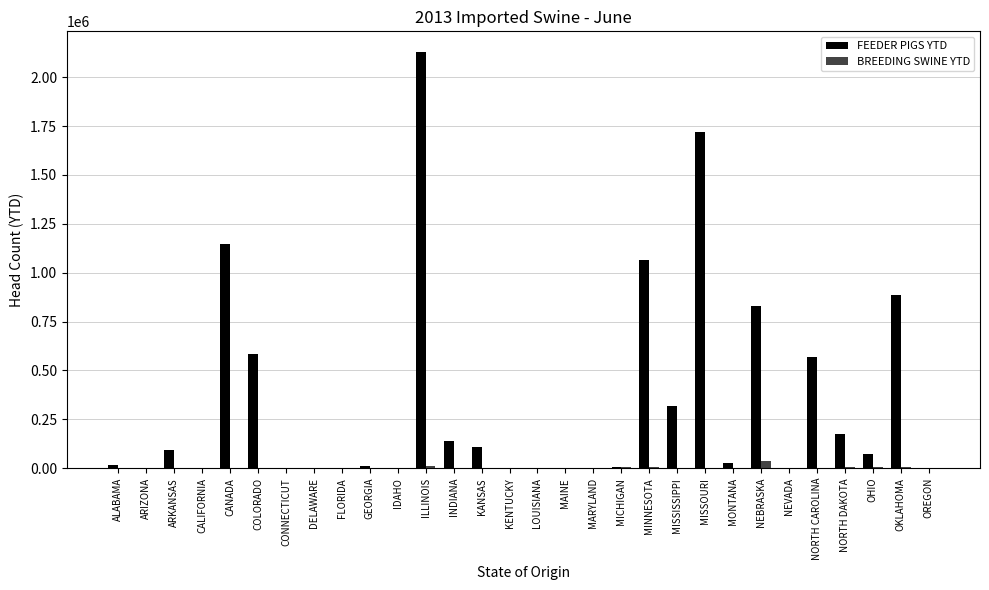

Is the value of BREEDING SWINE YTD at MISSOURI greater than the value of FEEDER PIGS YTD at ILLINOIS?

No